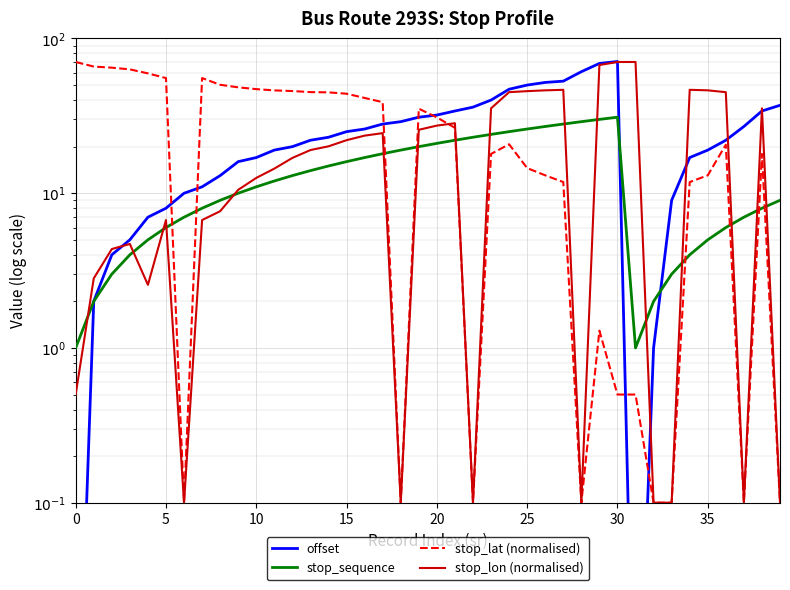

Where do stop_lat (normalised) and stop_lon (normalised) first cross each other?

20 and 21